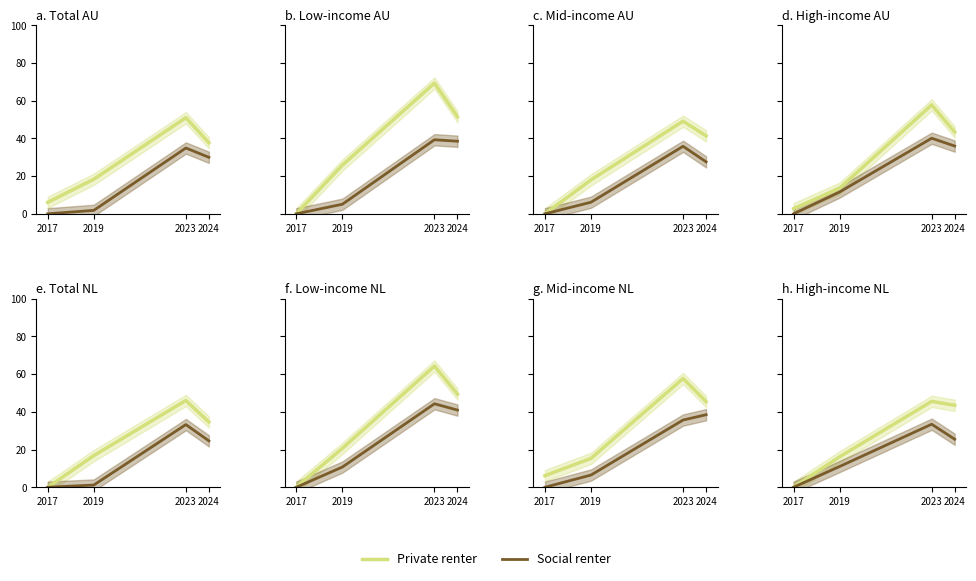

What is the difference between the highest and lowest values at 2023?

12.1